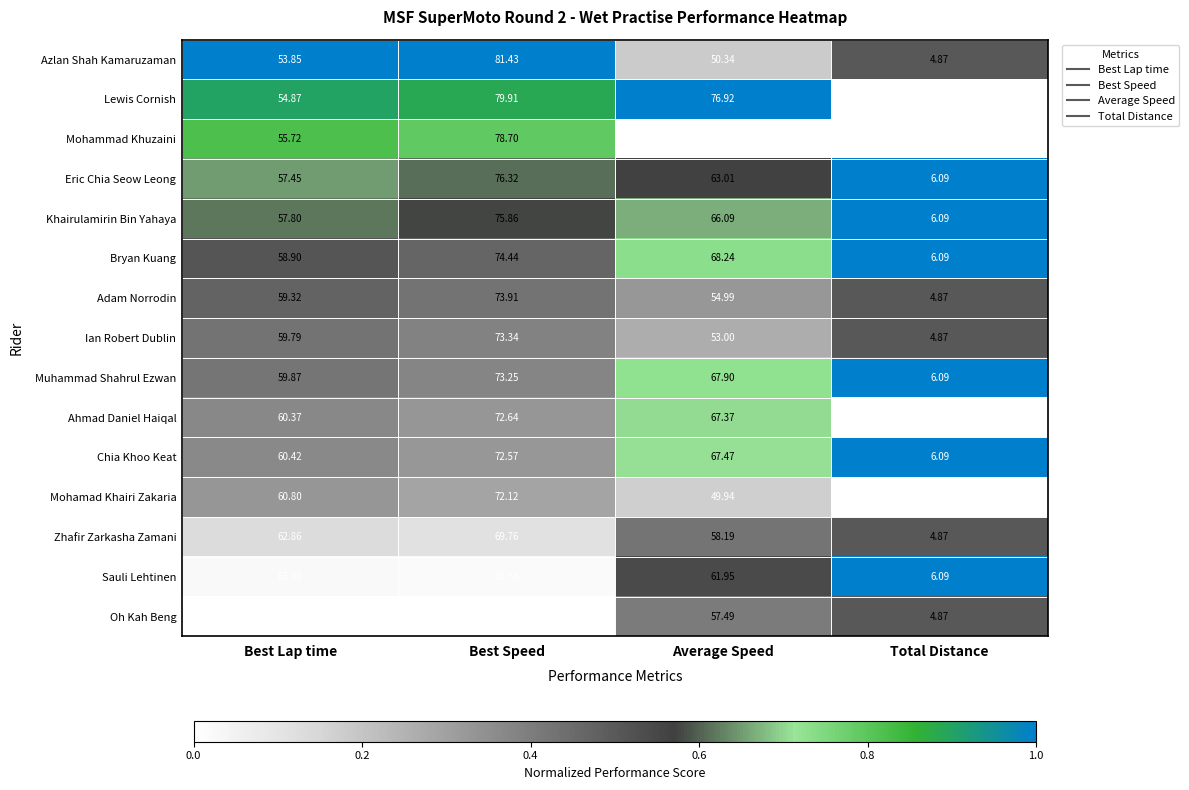

Which series has the largest range (max minus min)?

Azlan Shah Kamaruzaman